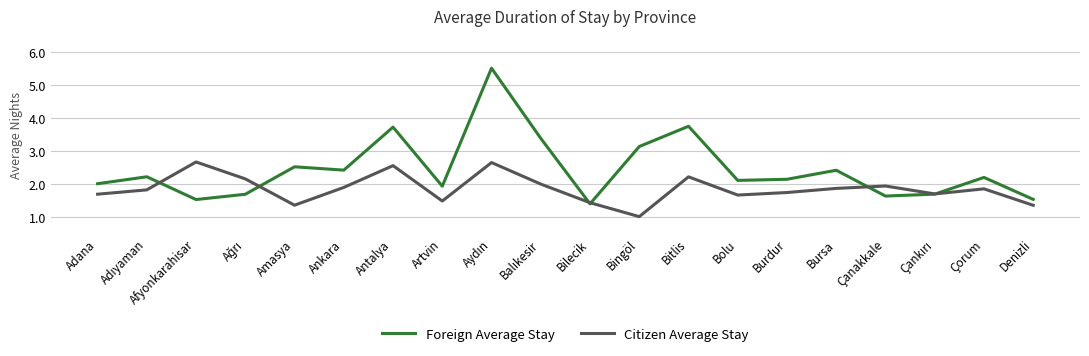

Which series has the widest spread of values?

Foreign Average Stay